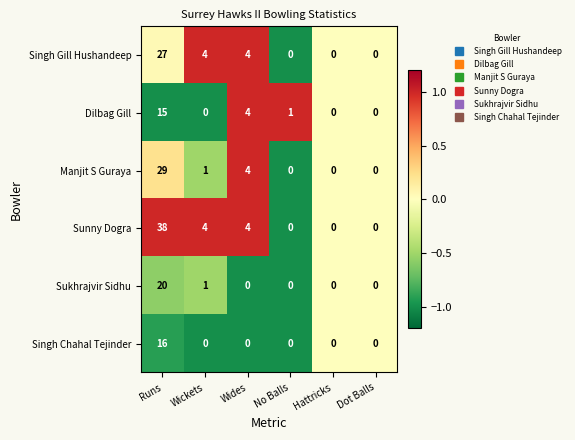

Which series has the widest spread of values?

Sunny Dogra